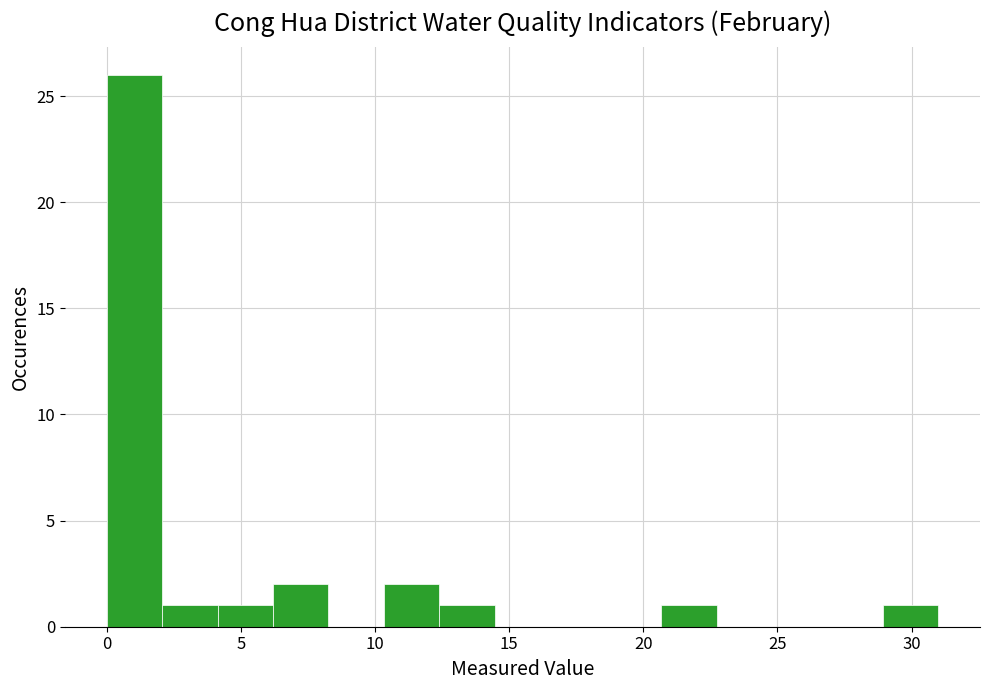

Over which range of the x-axis is the bar tallest?

0.0 to 2.0